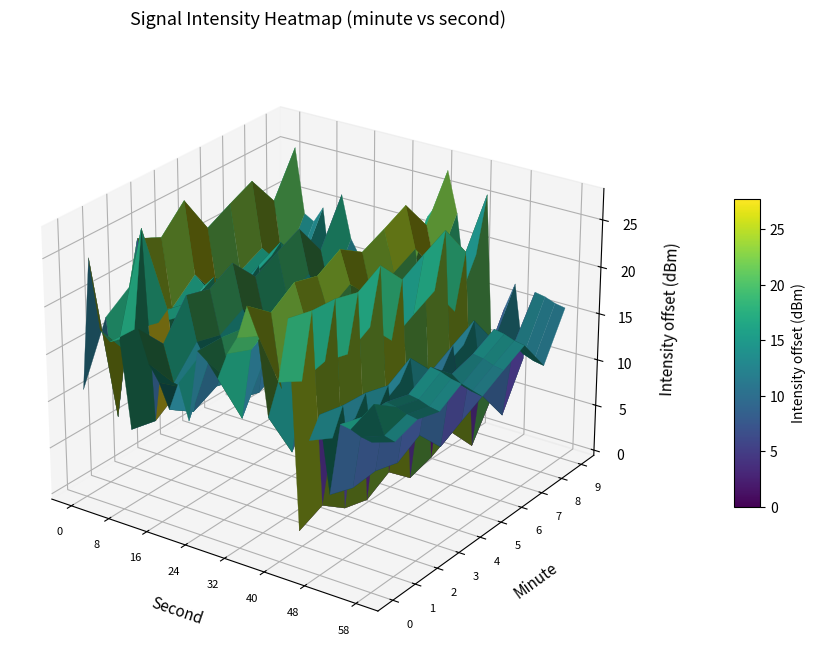

Where is 9 nearest to the value -132?

26